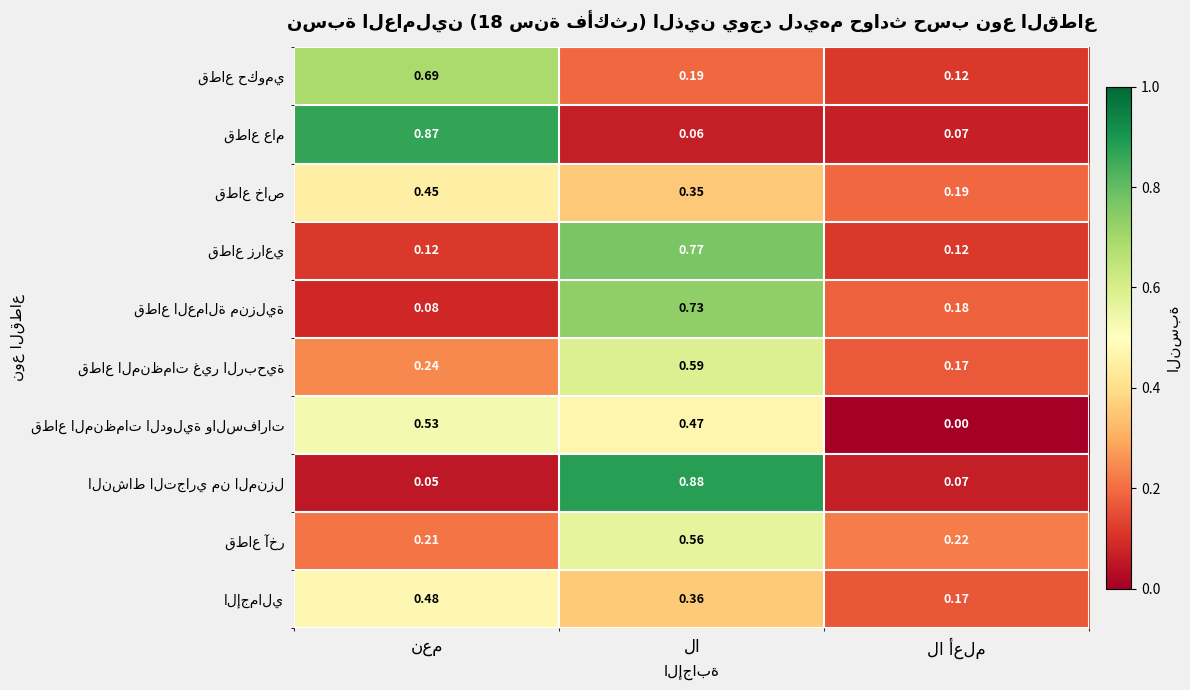

How many categories are shown in the chart?

3